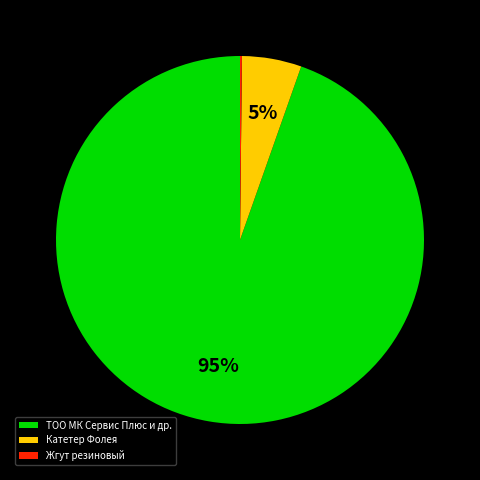

Which slice is the largest?

ТОО МК Сервис Плюс и др.